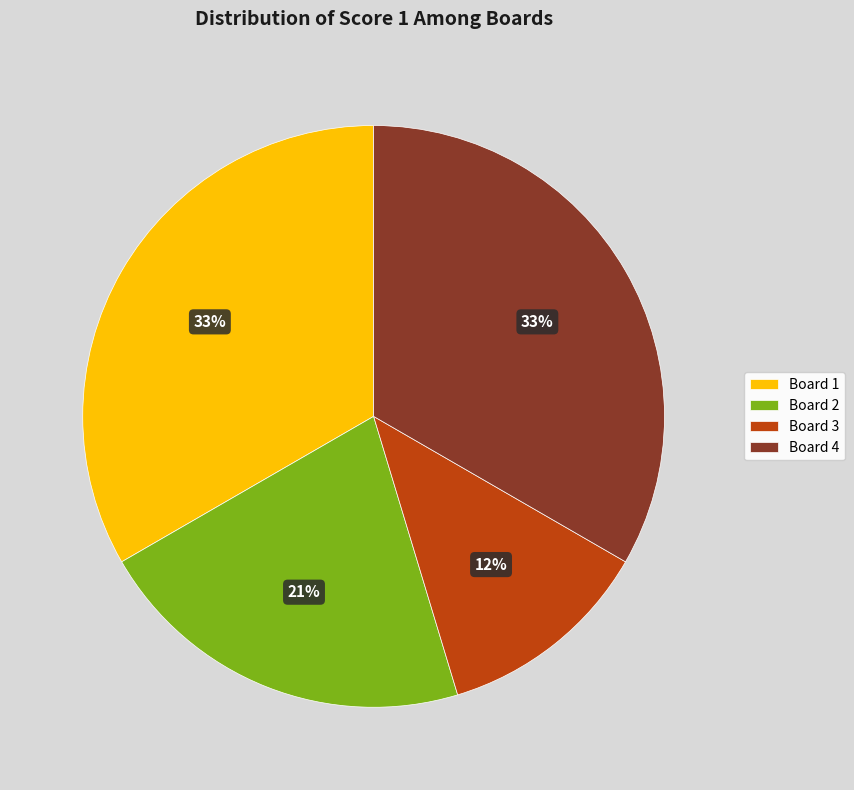

What is the ratio of the value at Board 3 to the value at Board 2?

0.6